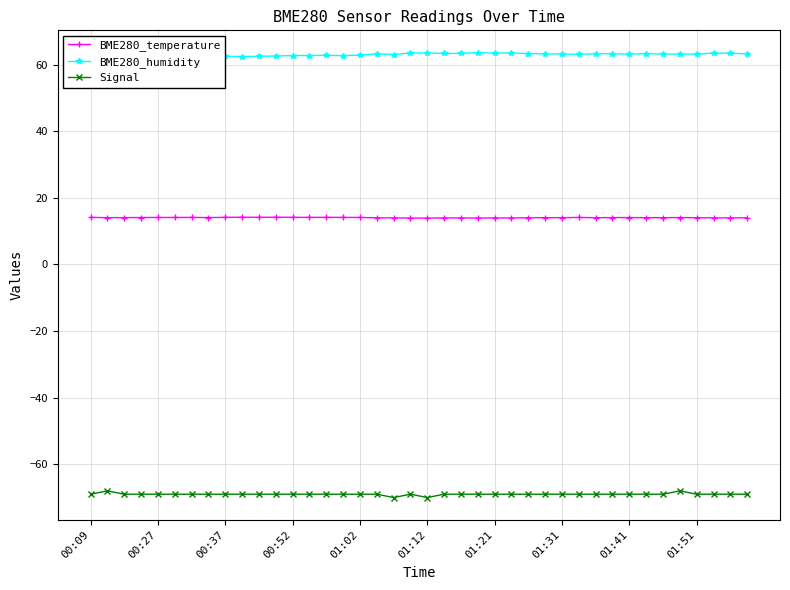

What is the highest value of the Signal series?

-68.0